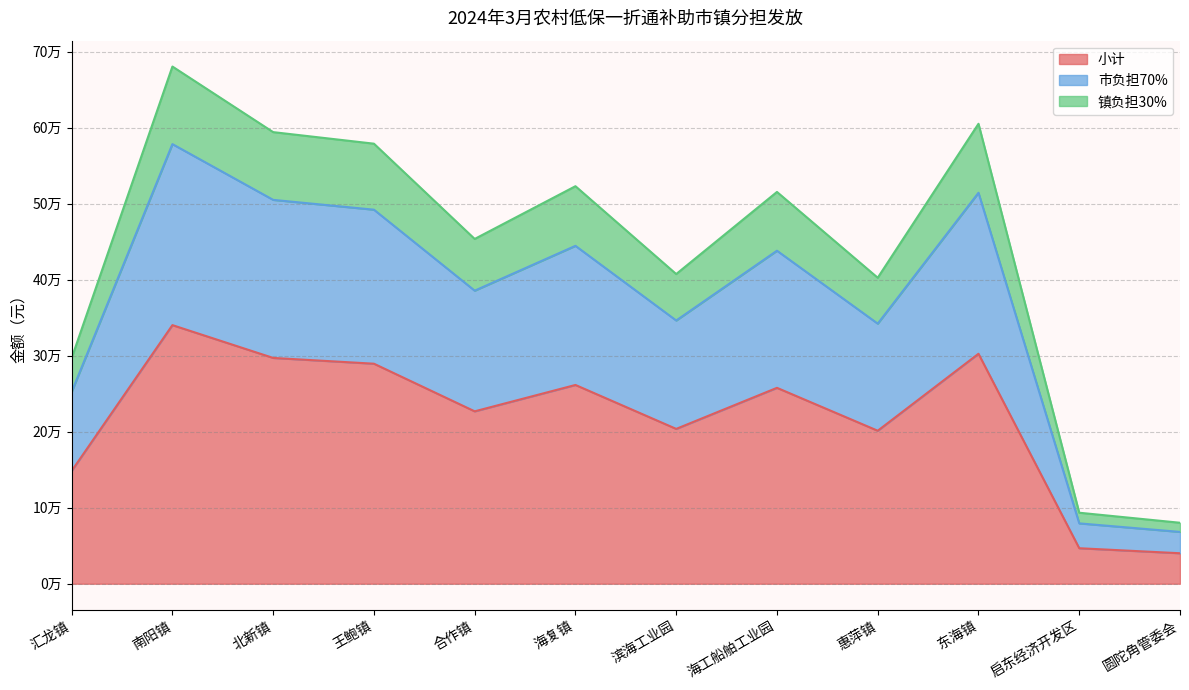

True or false: 镇负担30% and 小计 intersect in this chart.

False